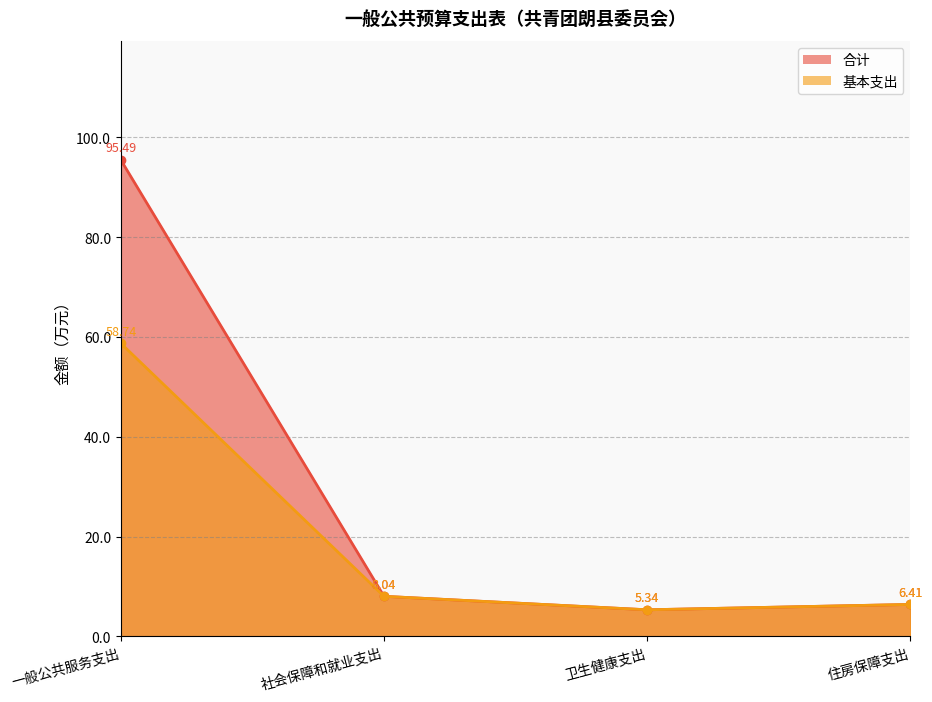

Reading left to right, what are all the values shown in this chart?

合计: 95.5	8.0	5.3	6.4
基本支出: 58.7	8.0	5.3	6.4